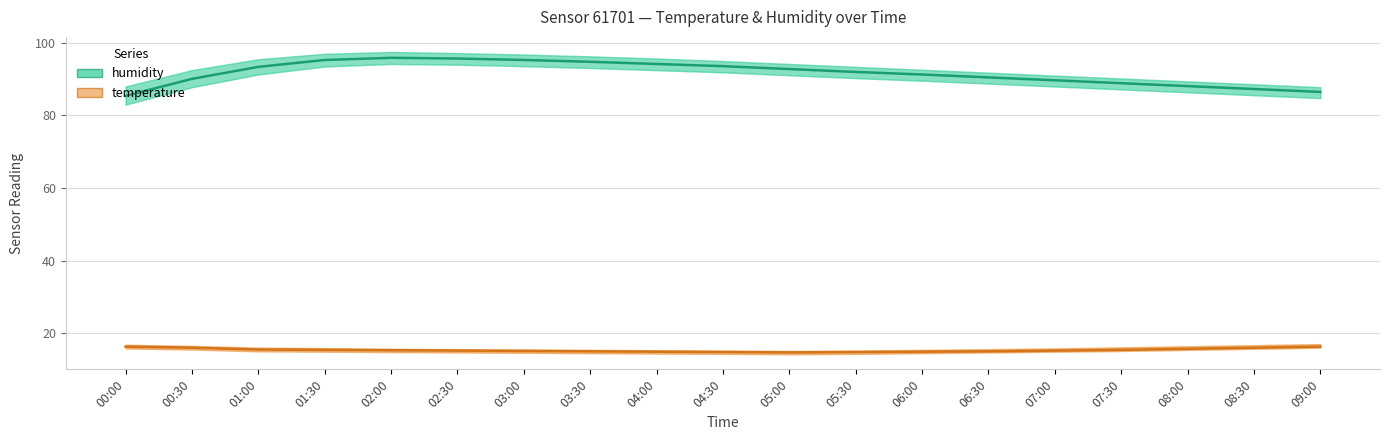

What is the sum of all temperature values?

291.5